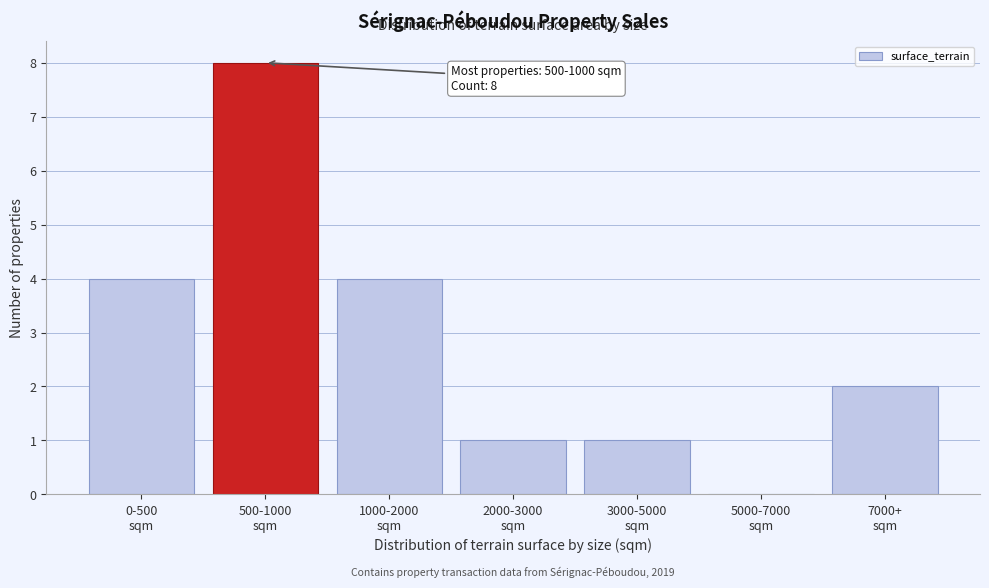

What is the greatest value displayed?

8